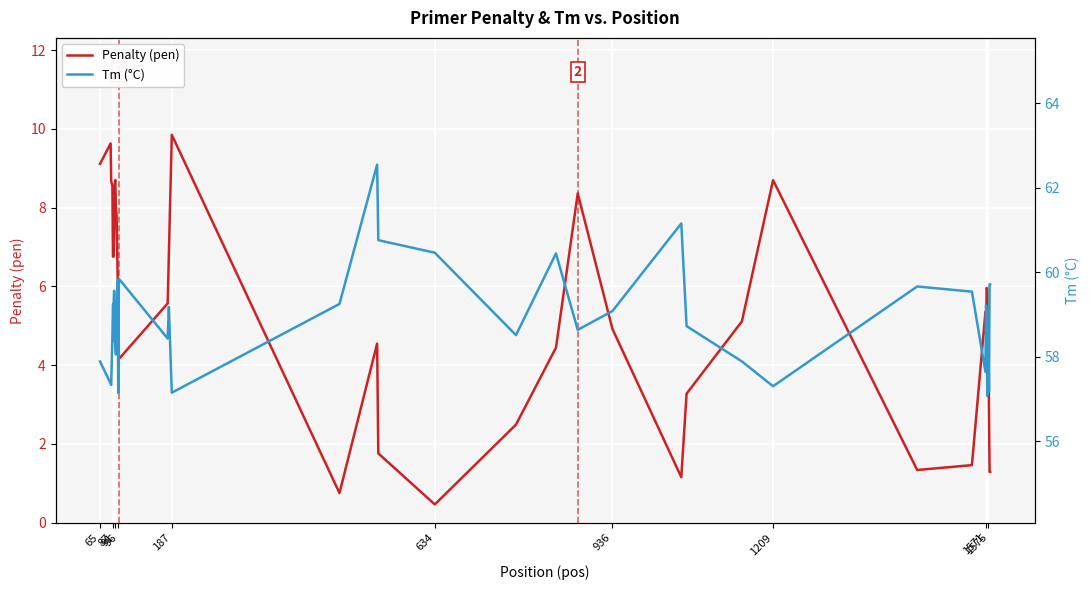

The value of Penalty (pen) at 87 is 10.3. True or false?

False